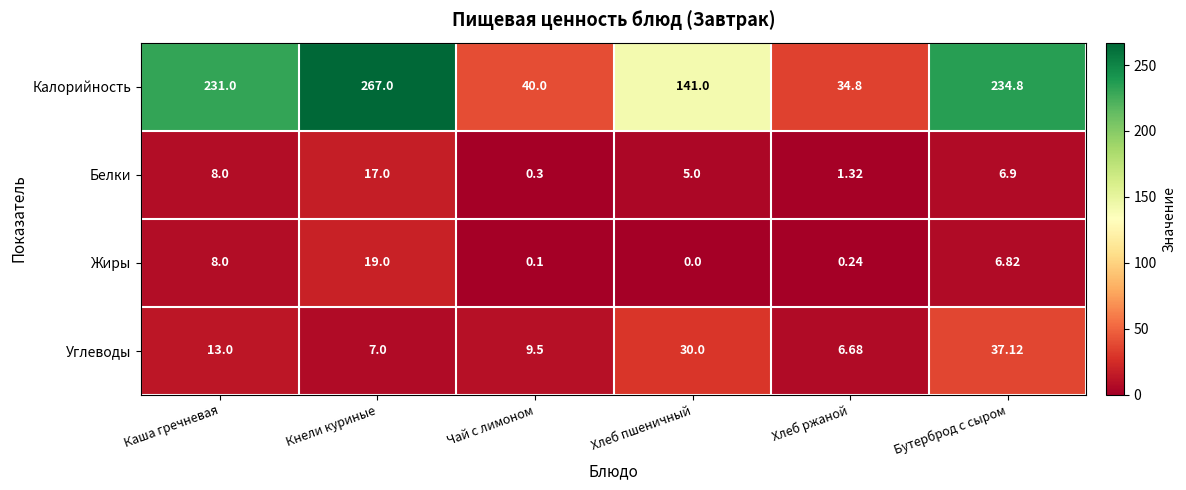

At which label does Белки reach its minimum?

Чай с лимоном